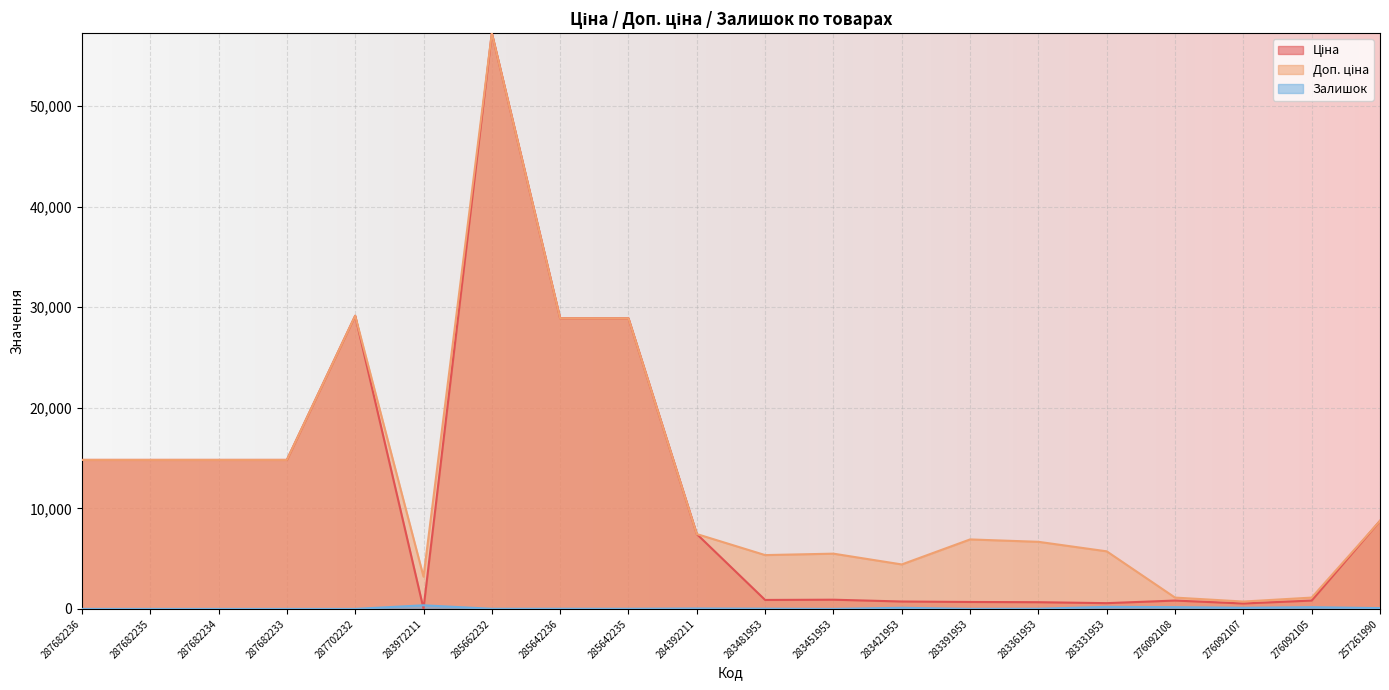

Is it true that Доп. ціна equals 12605.0 at 257261990?

False